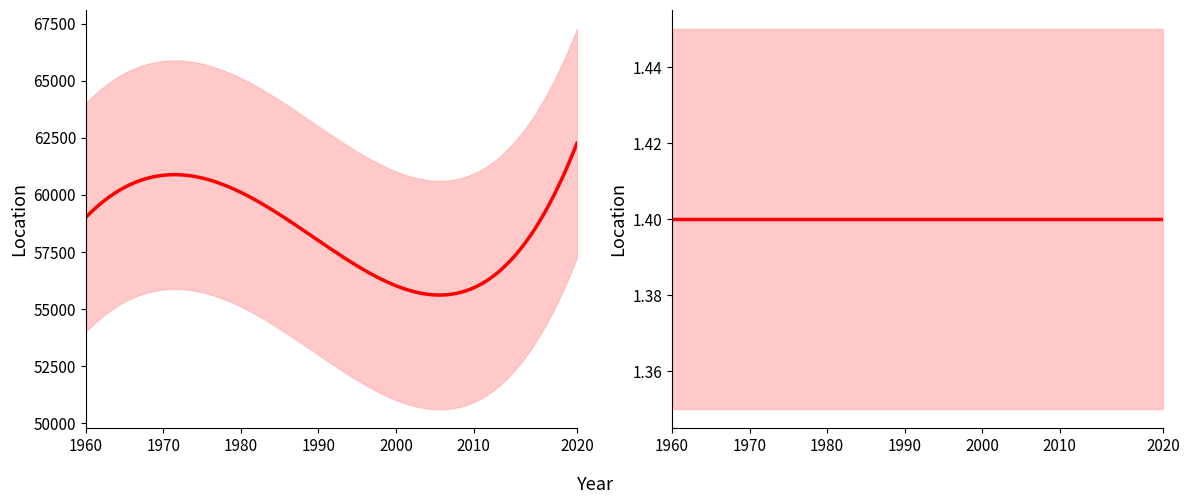

What is the average value of the INVESTIMENTO_NUM series?

1.4